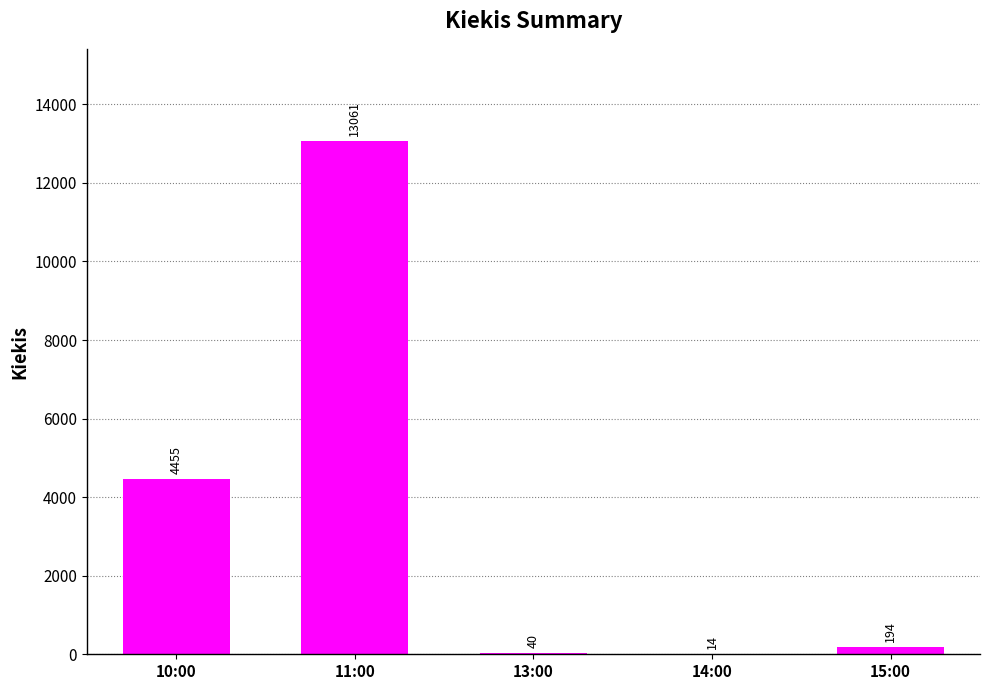

Which has a higher value, 14:00 or 15:00?

15:00